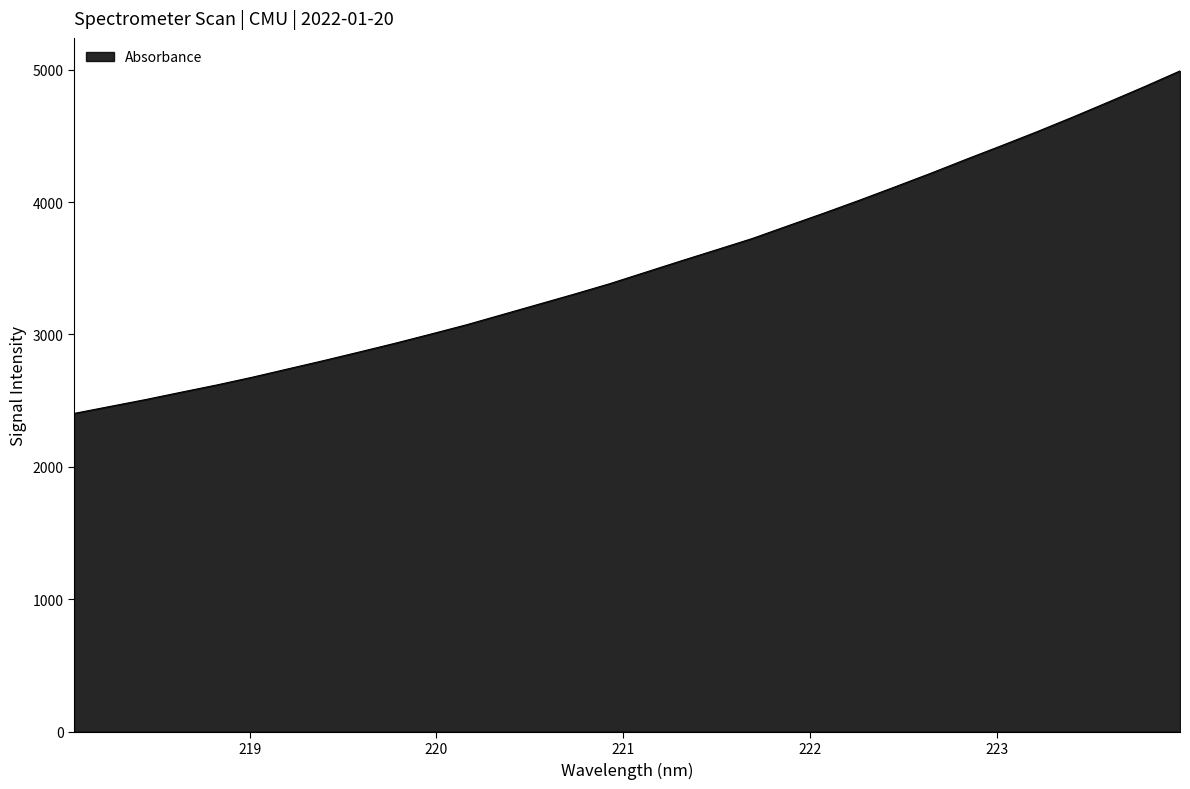

What is the smallest value displayed?

2403.7